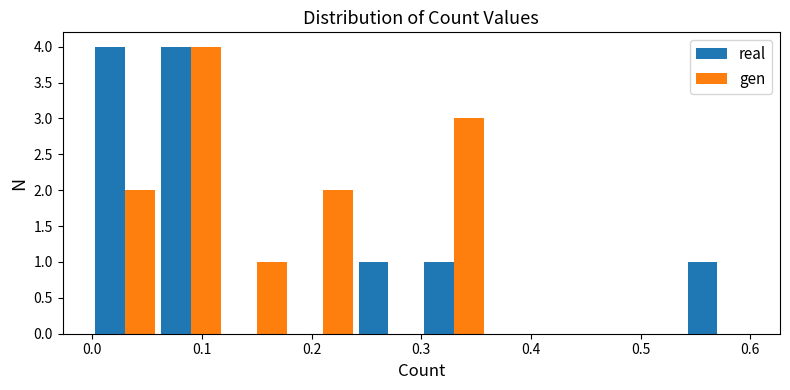

Reading left to right, list every range on the x-axis with the height of the bar of each series over it. The values are not printed on the chart, so give them approximately, as read against the axis.

0.00 to 0.06: real=4	gen=2
0.06 to 0.12: real=4	gen=4
0.12 to 0.18: real=0	gen=1
0.18 to 0.24: real=0	gen=2
0.24 to 0.30: real=1	gen=0
0.30 to 0.36: real=1	gen=3
0.36 to 0.42: real=0	gen=0
0.42 to 0.48: real=0	gen=0
0.48 to 0.54: real=0	gen=0
0.54 to 0.60: real=1	gen=0